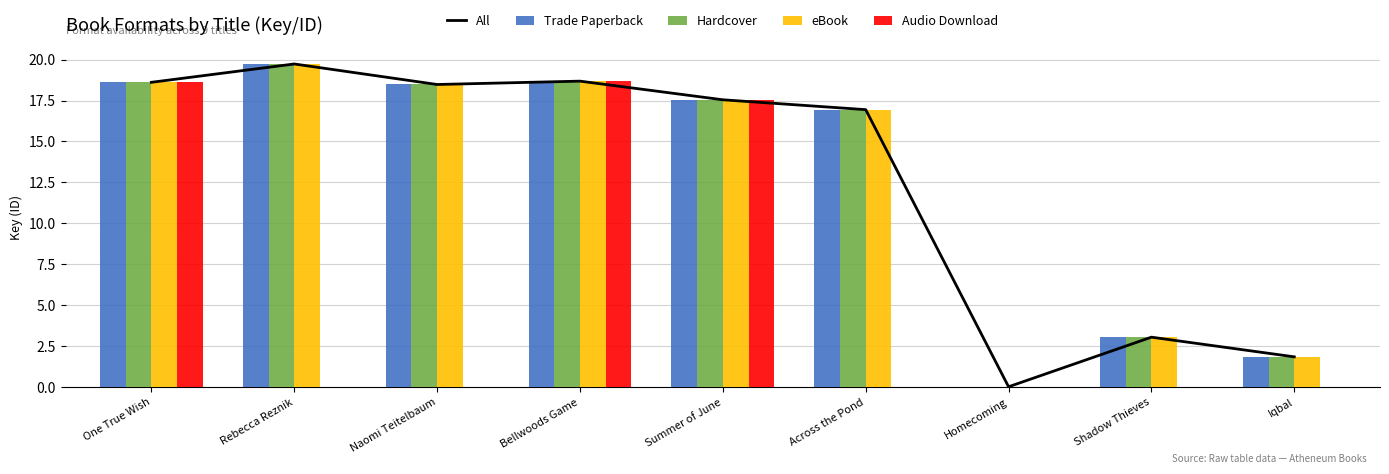

At Naomi Teitelbaum, list the series in order from largest to smallest.

All, Trade Paperback, Hardcover, eBook, Audio Download